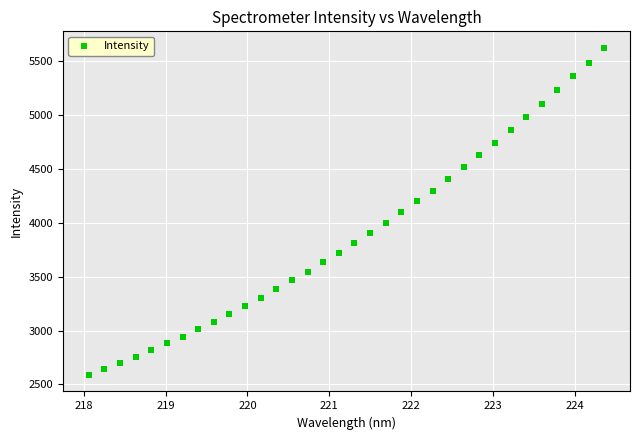

What is the range of X values (max minus min)?

6.3